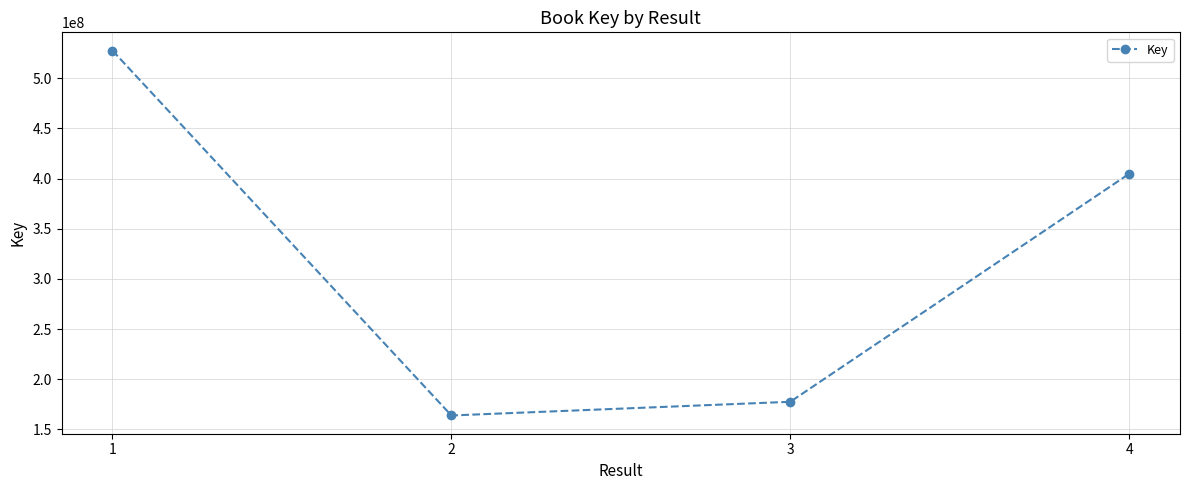

Rank the categories by value from highest to lowest.

1, 4, 3, 2